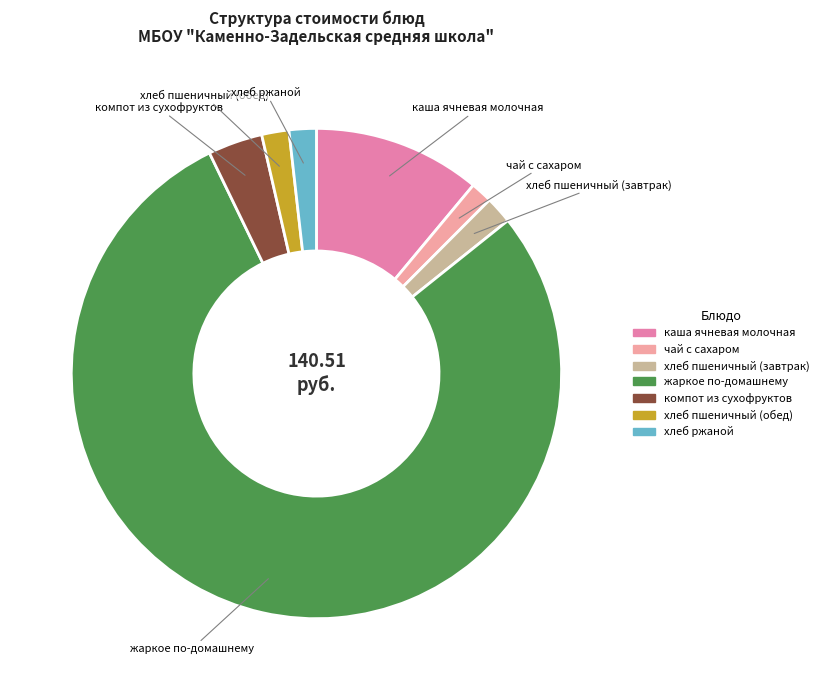

Which slice is the largest?

жаркое по-домашнему